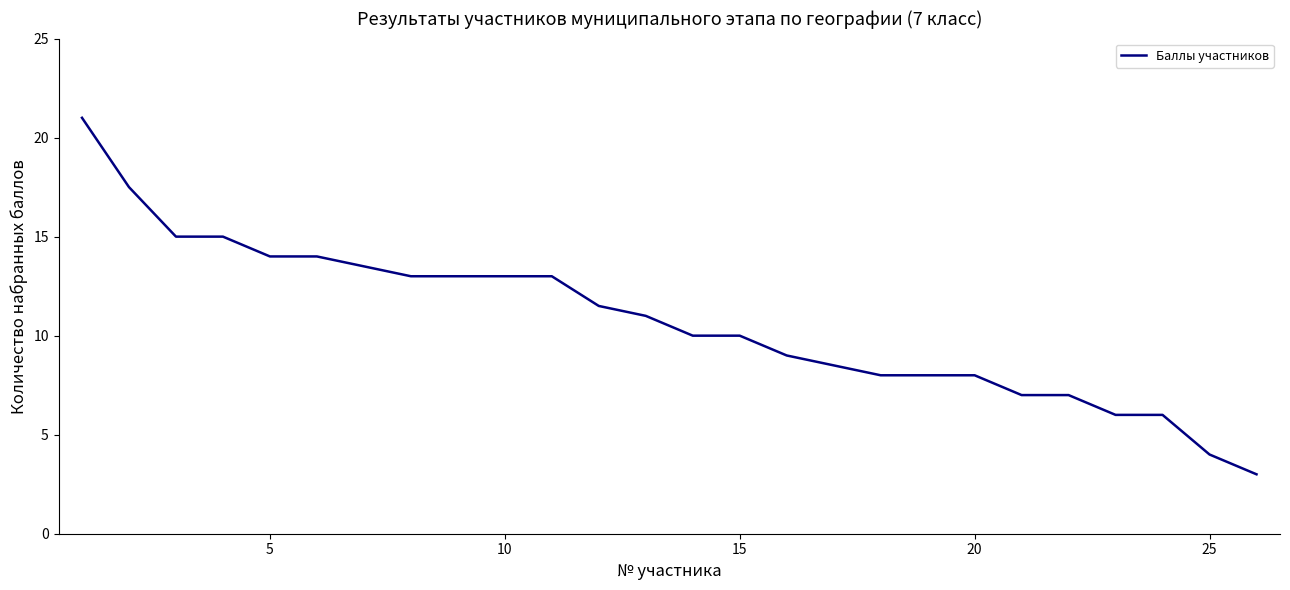

What is the difference between the maximum and minimum values?

18.0